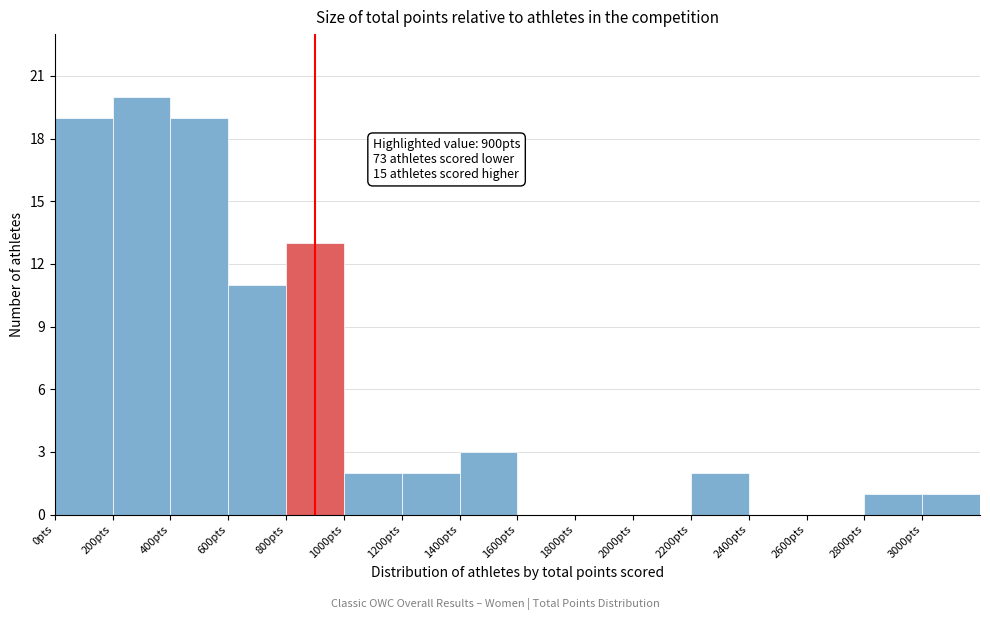

Over which range of the x-axis is the bar tallest?

200 to 400